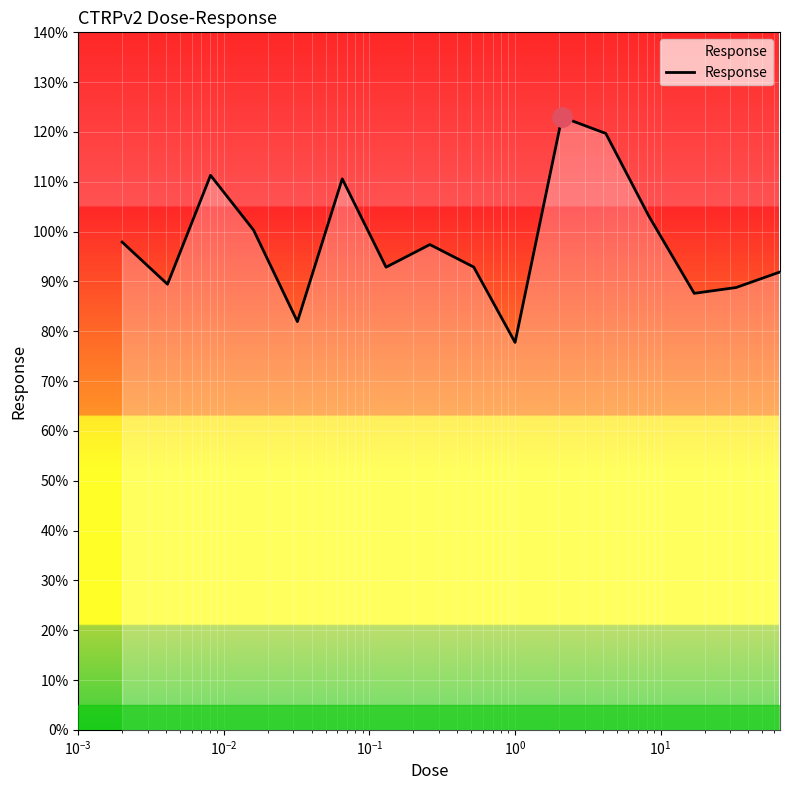

What is the minimum value shown in the chart?

77.8